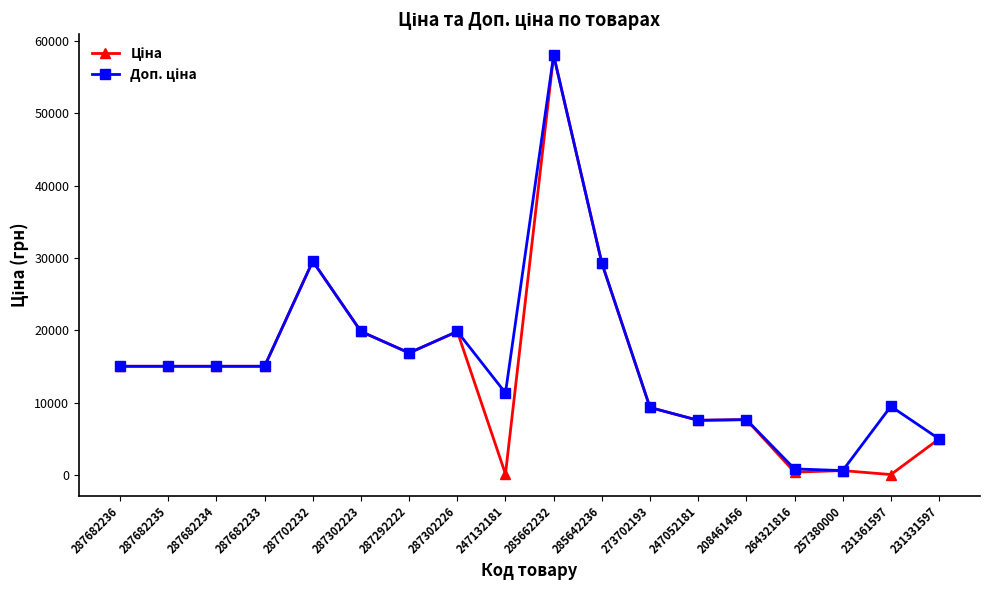

How many lines are shown in the chart?

2